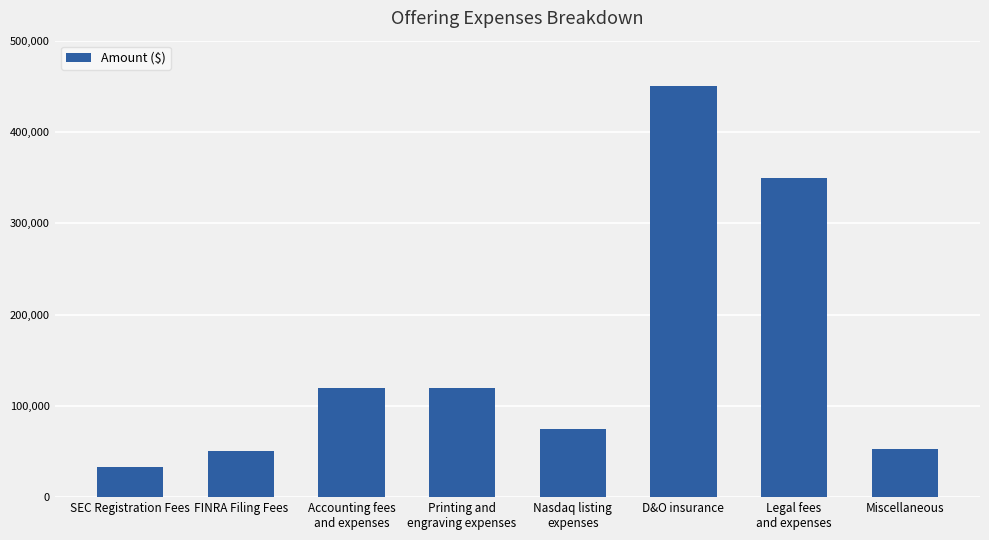

At which category does the chart reach its peak across all series?

D&O insurance